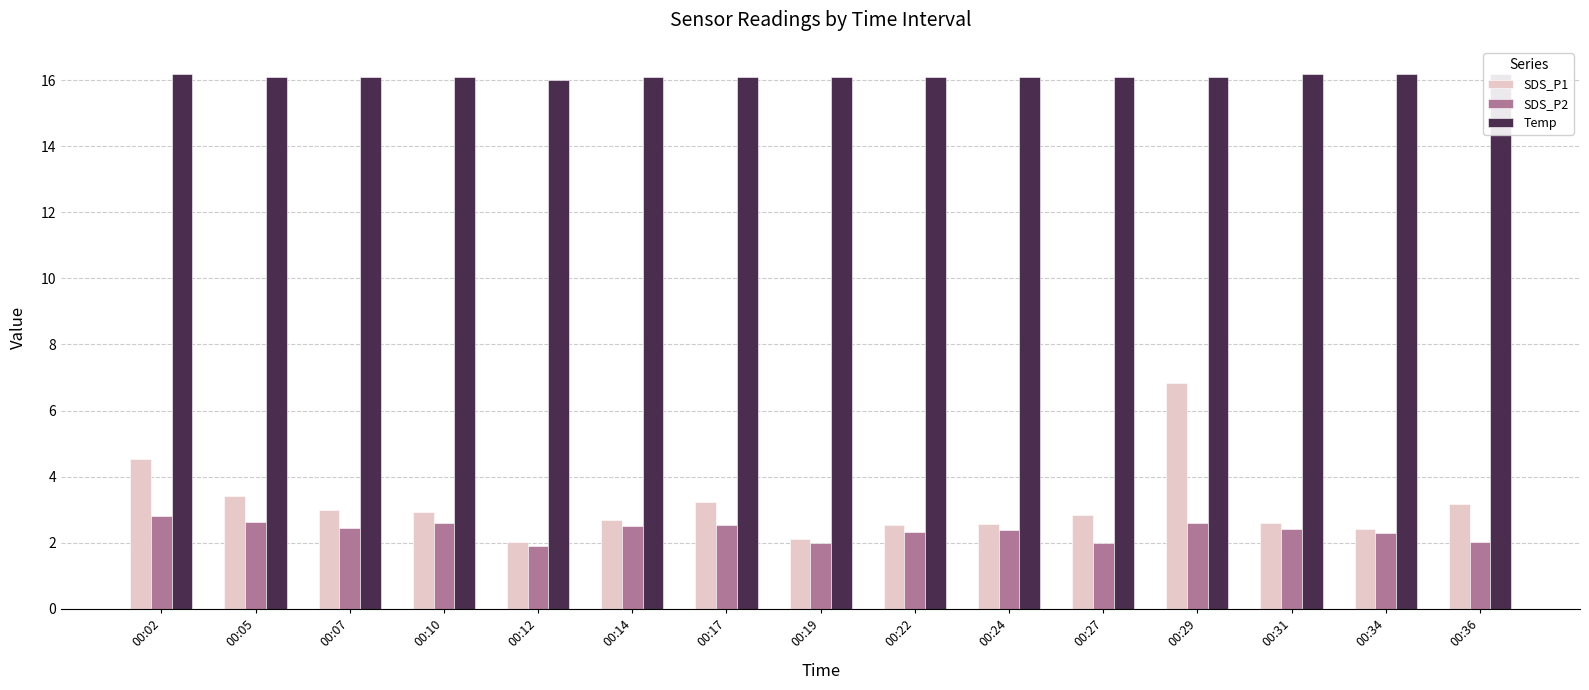

Reading right to left, extract all data points from this chart.

SDS_P1: 3.2	2.4	2.6	6.8	2.8	2.6	2.5	2.1	3.2	2.7	2.0	2.9	3.0	3.4	4.5
SDS_P2: 2.0	2.3	2.4	2.6	2.0	2.4	2.3	2.0	2.5	2.5	1.9	2.6	2.4	2.6	2.8
Temp: 16.2	16.2	16.2	16.1	16.1	16.1	16.1	16.1	16.1	16.1	16.0	16.1	16.1	16.1	16.2